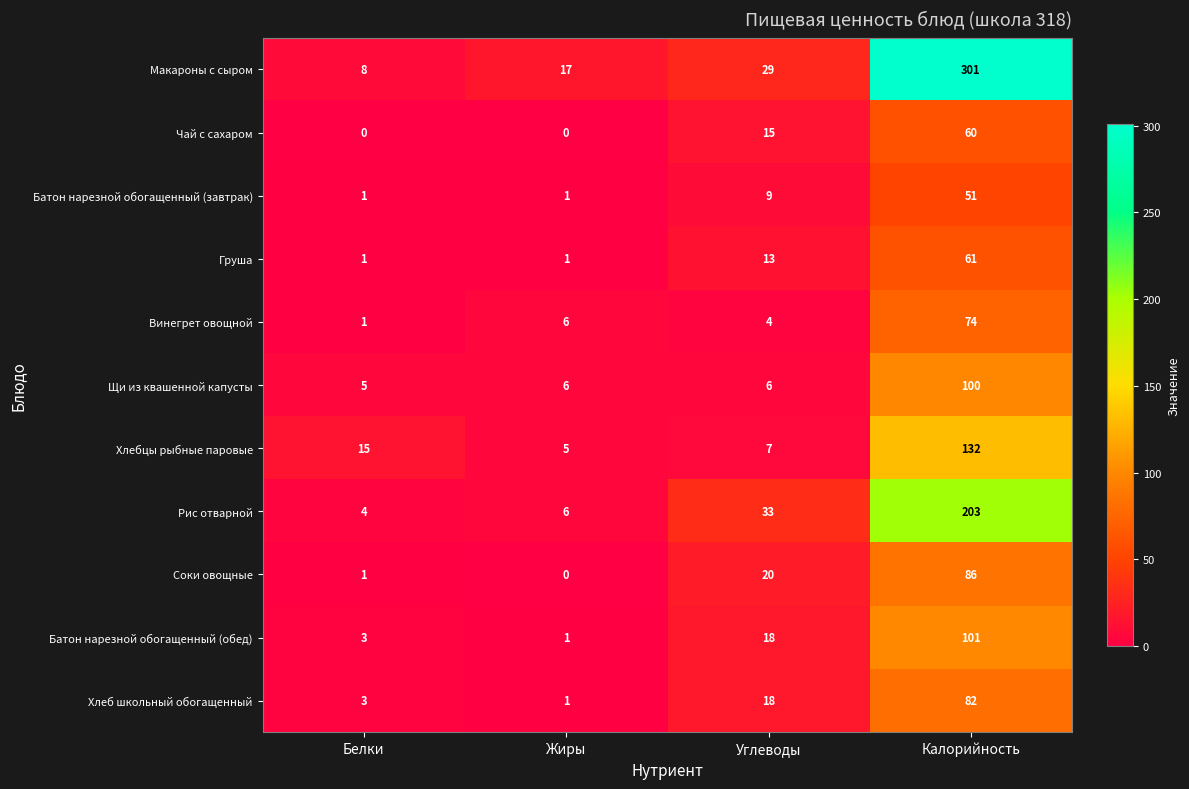

Which label corresponds to the largest value in the chart?

Калорийность